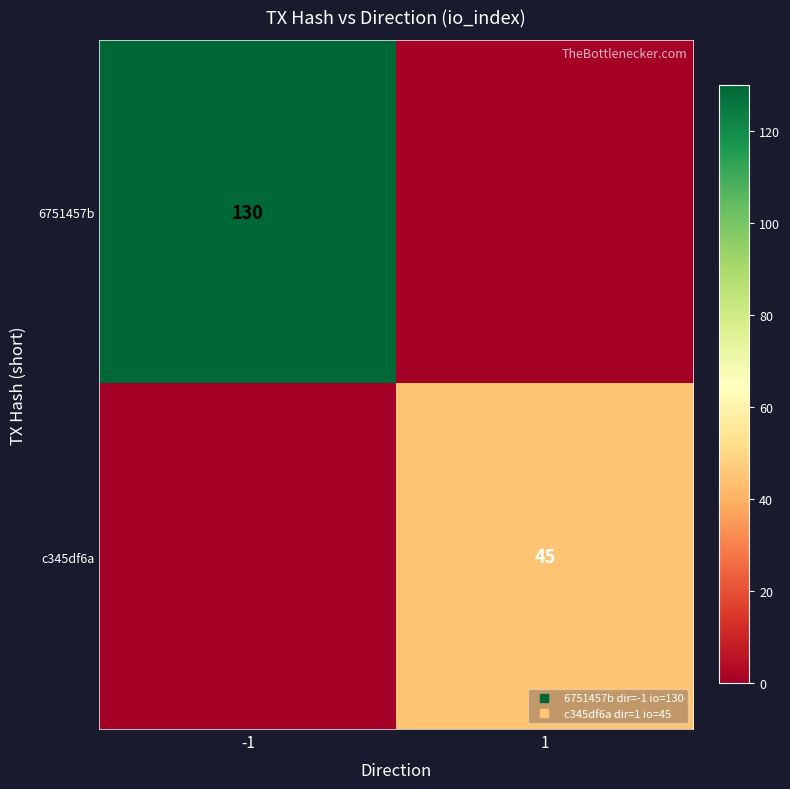

Is it true that 6751457b equals 224 at -1?

False